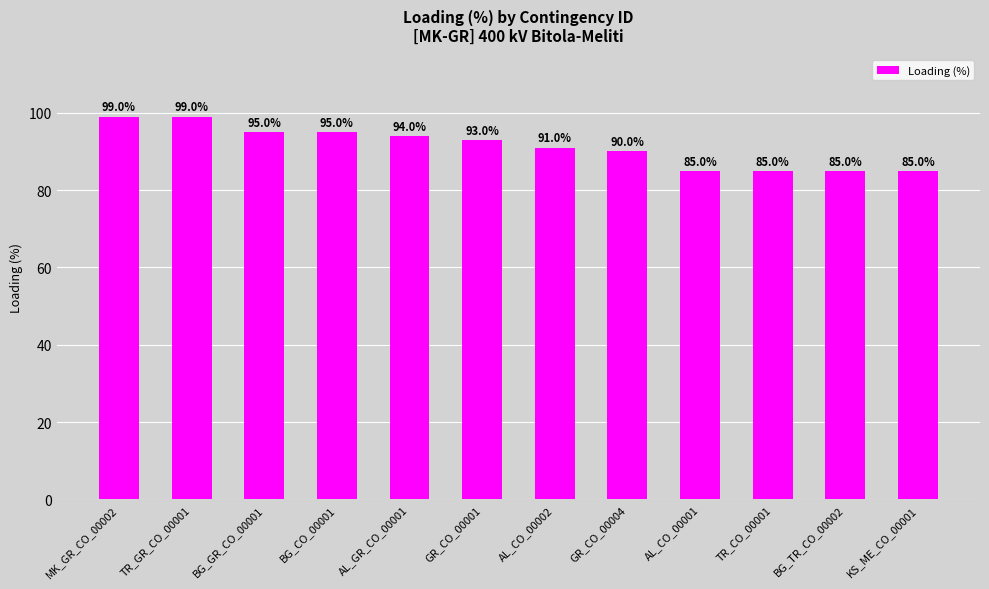

At which label does the data first exceed 93?

MK_GR_CO_00002